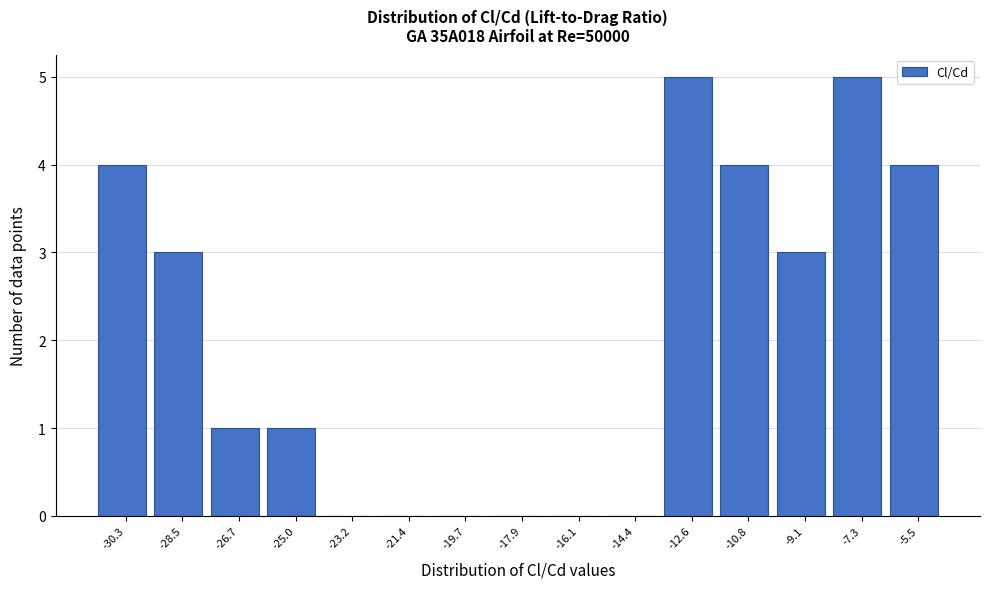

Reading left to right, transcribe all the data shown in this chart.

-30.3=4	-28.5=3	-26.7=1	-25.0=1	-23.2=0	-21.4=0	-19.7=0	-17.9=0	-16.1=0	-14.4=0	-12.6=5	-10.8=4	-9.1=3	-7.3=5	-5.5=4